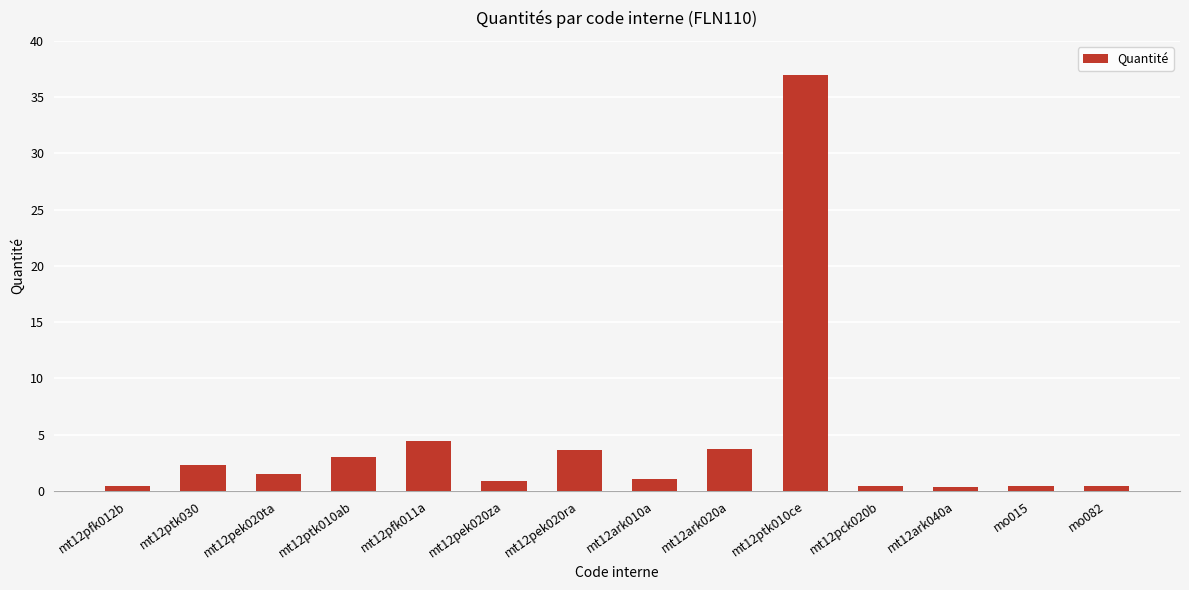

Where does the data first go above 1?

mt12ptk030